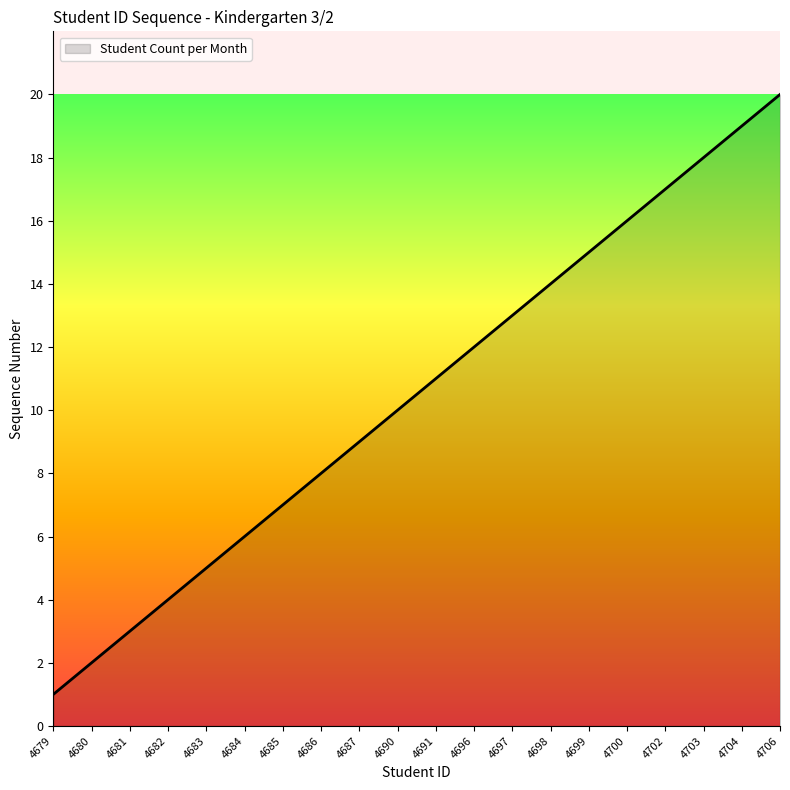

Which has a higher value, 4702 or 4700?

4702